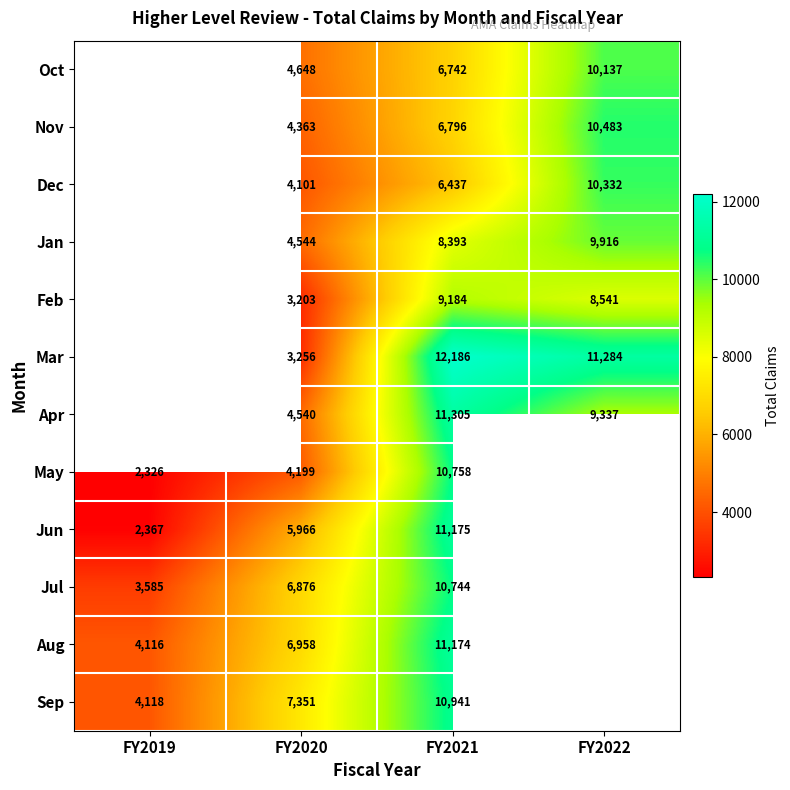

Is it true that Jan equals 4544 at FY2020?

True